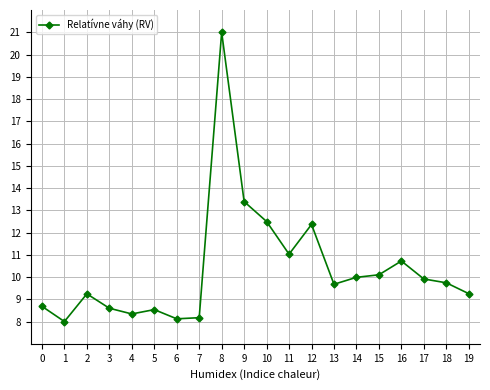

How many values are below 9?

7